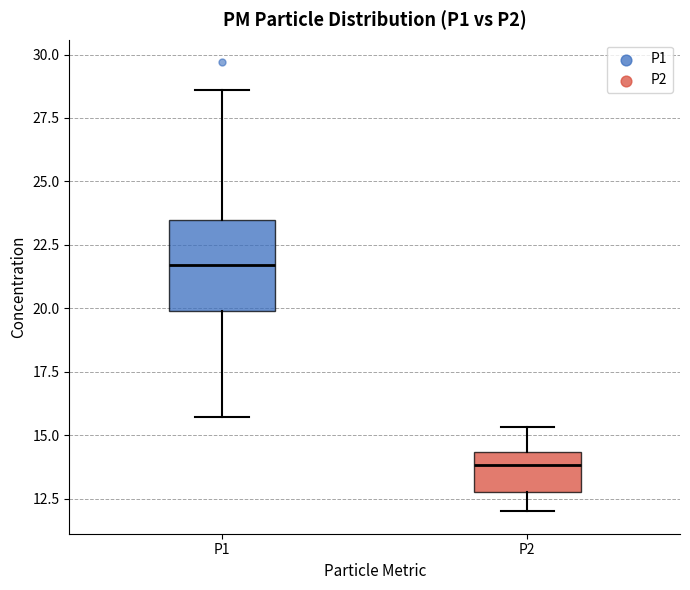

Where is the lower edge of the box for P1 on the y-axis? The values are not printed on the chart, so give them approximately, as read against the axis.

20.0